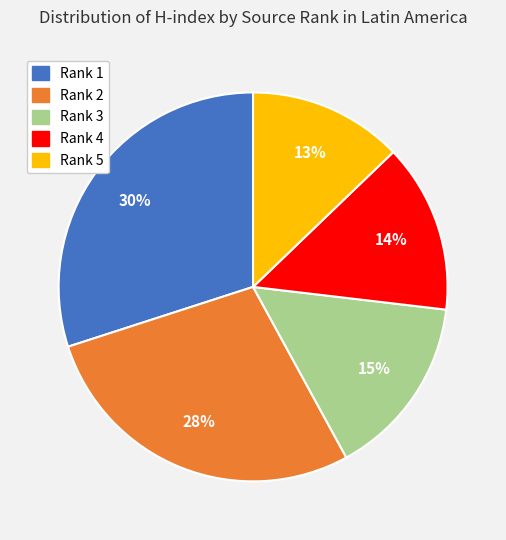

Does any single category account for the majority?

No